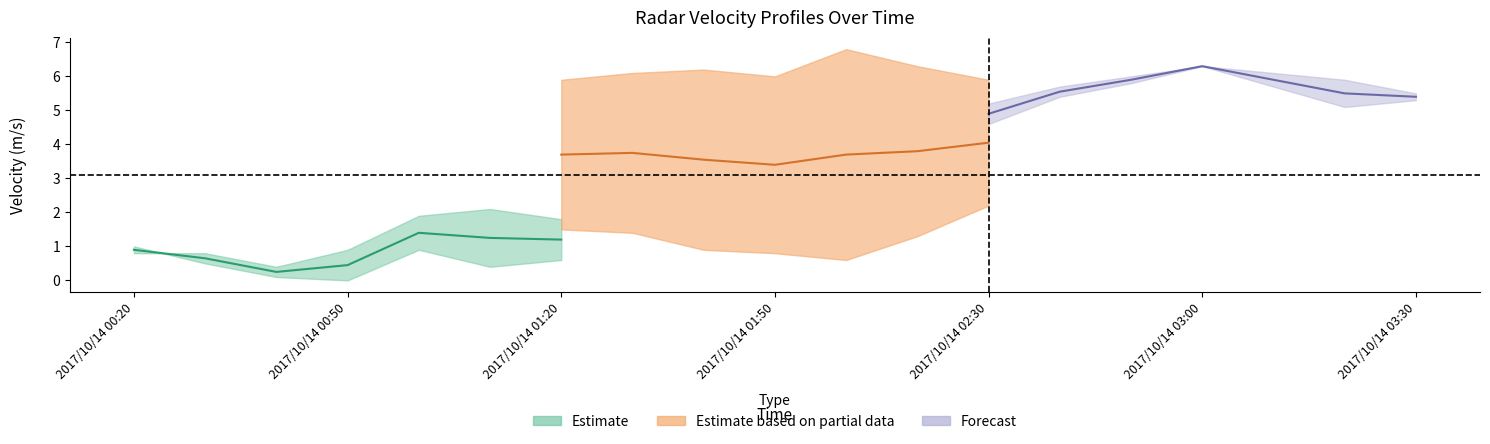

Is this an area chart (filled region under the line)?

No